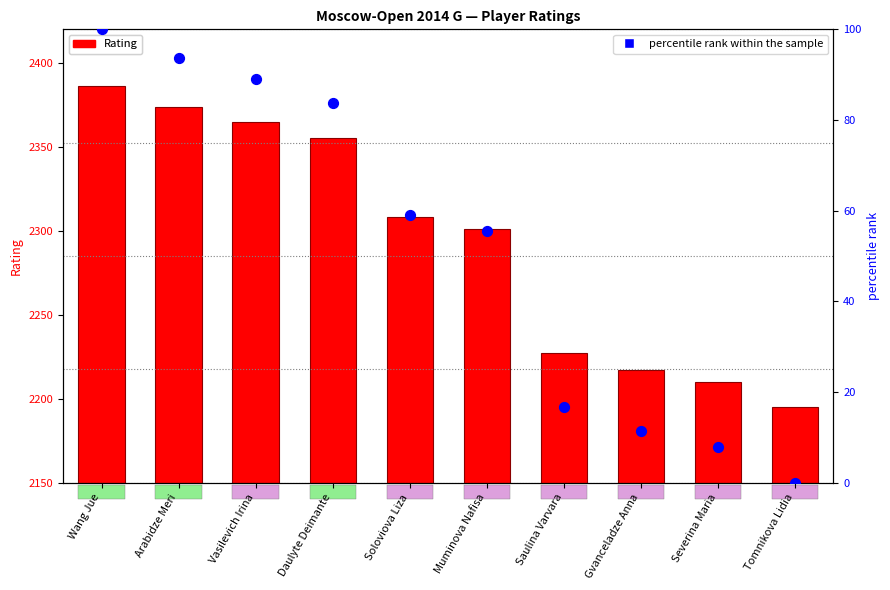

Is the value of Rating at Wang Jue greater than the value of percentile rank within the sample at Severina Maria?

Yes